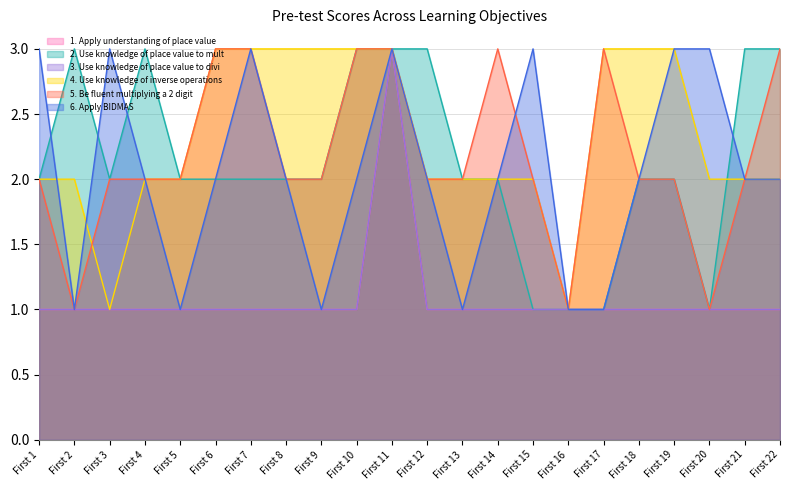

The 6. Apply BIDMAS series shows 1 at First 5. True or false?

True